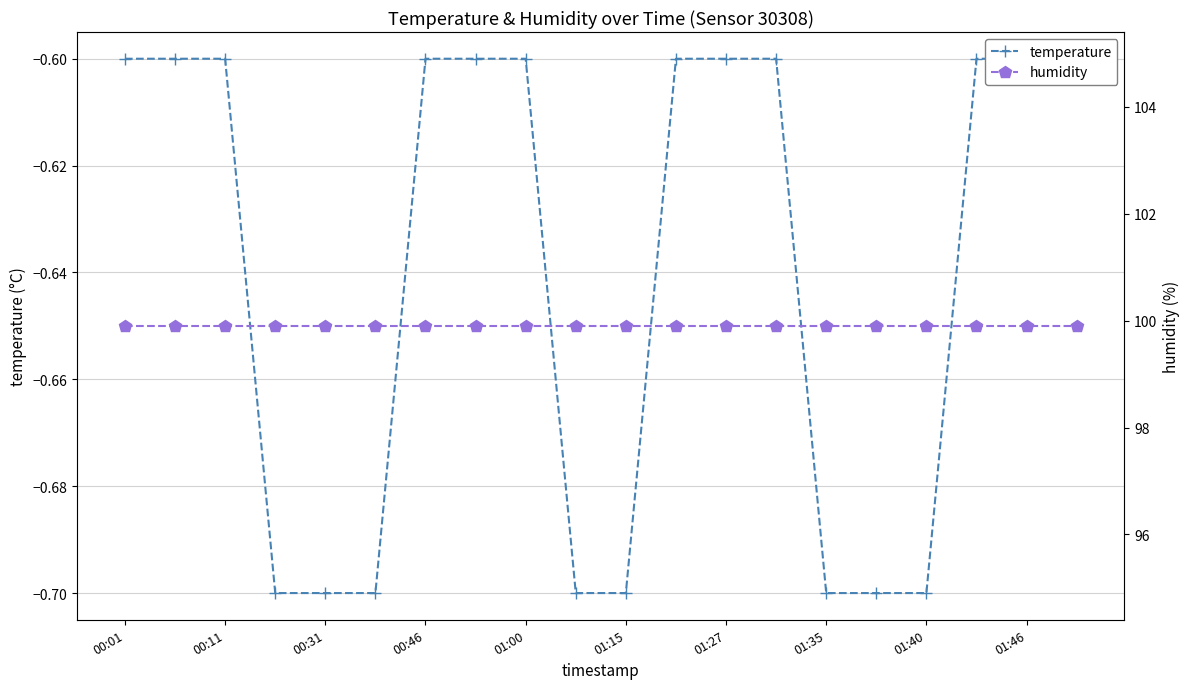

Which series changed the most between 01:00 and 01:27?

temperature